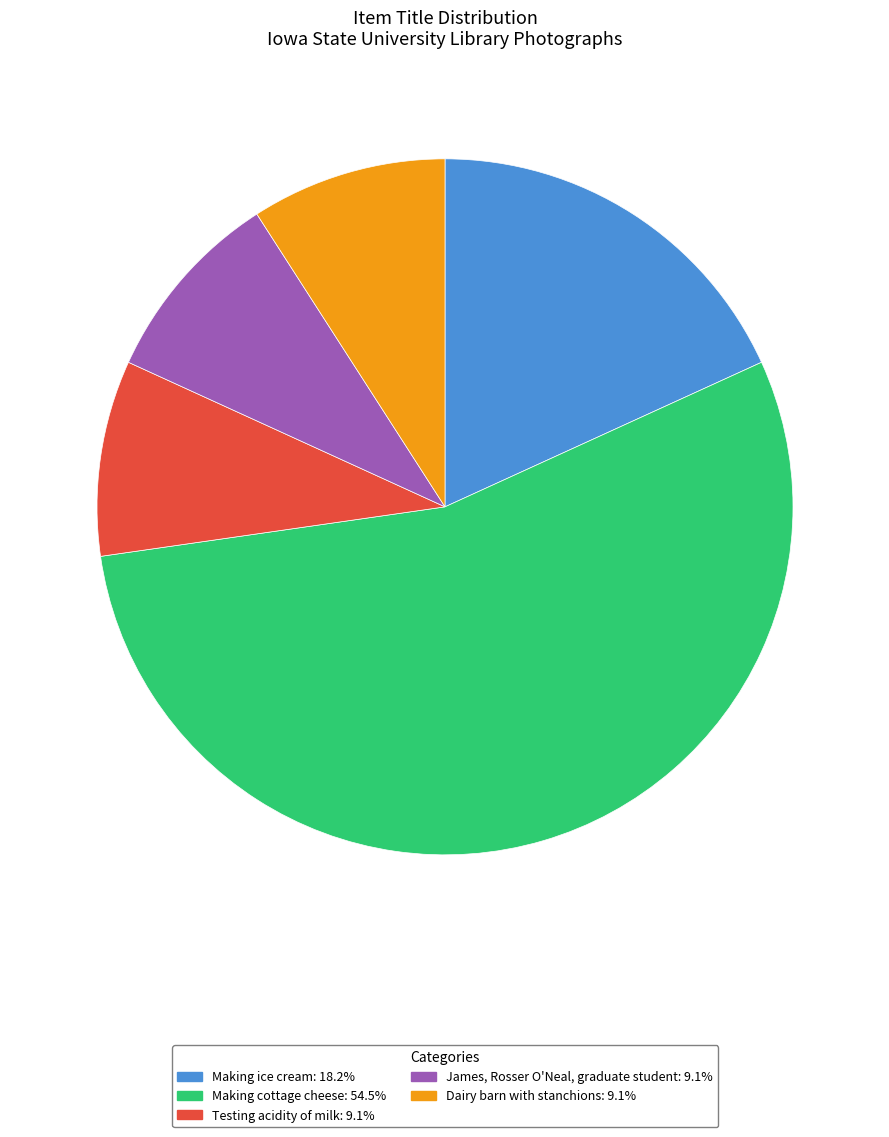

Does any single category account for the majority?

Yes